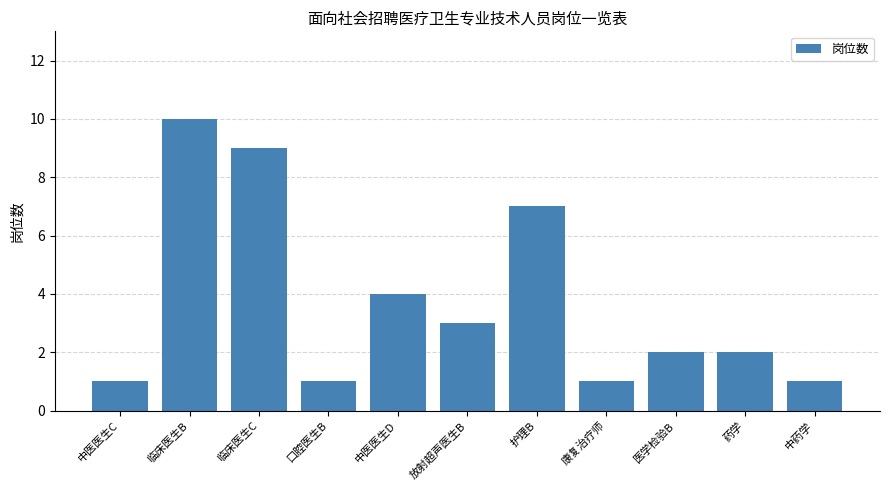

What is the maximum value shown in the chart?

10